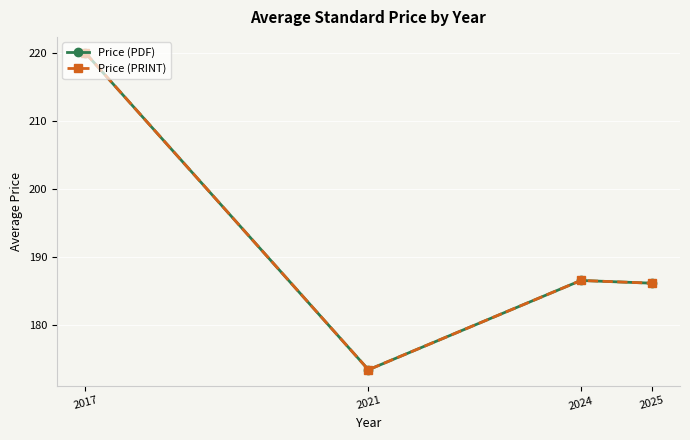

How many interior local valleys does the Price (PRINT) series have?

1